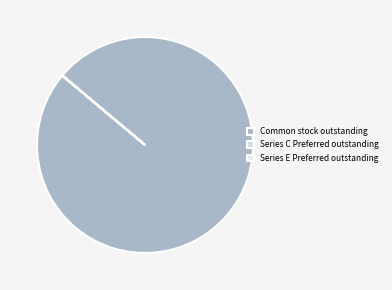

To the nearest percent, what is the combined percentage of Series E Preferred outstanding and Common stock outstanding?

100%